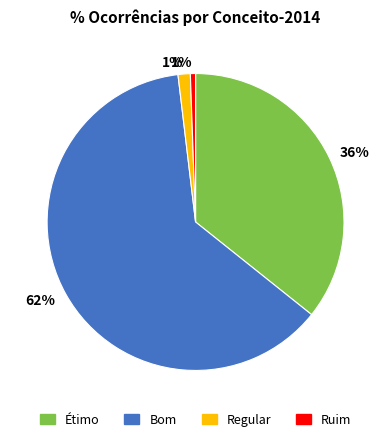

How many slices are in this pie chart?

4